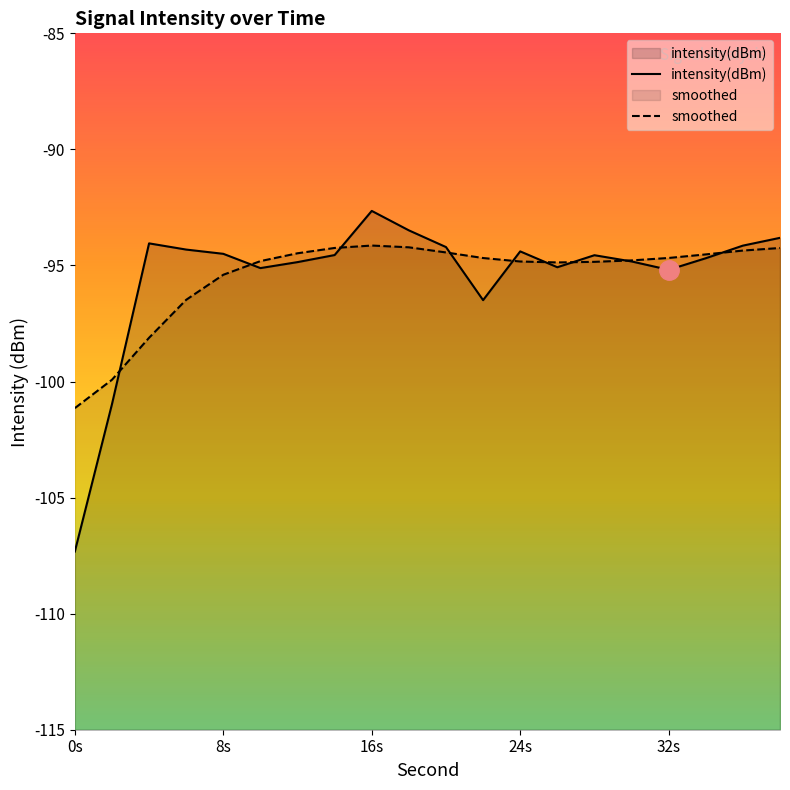

What is the value of the intensity(dBm) point at the 16th from the left?

-94.8